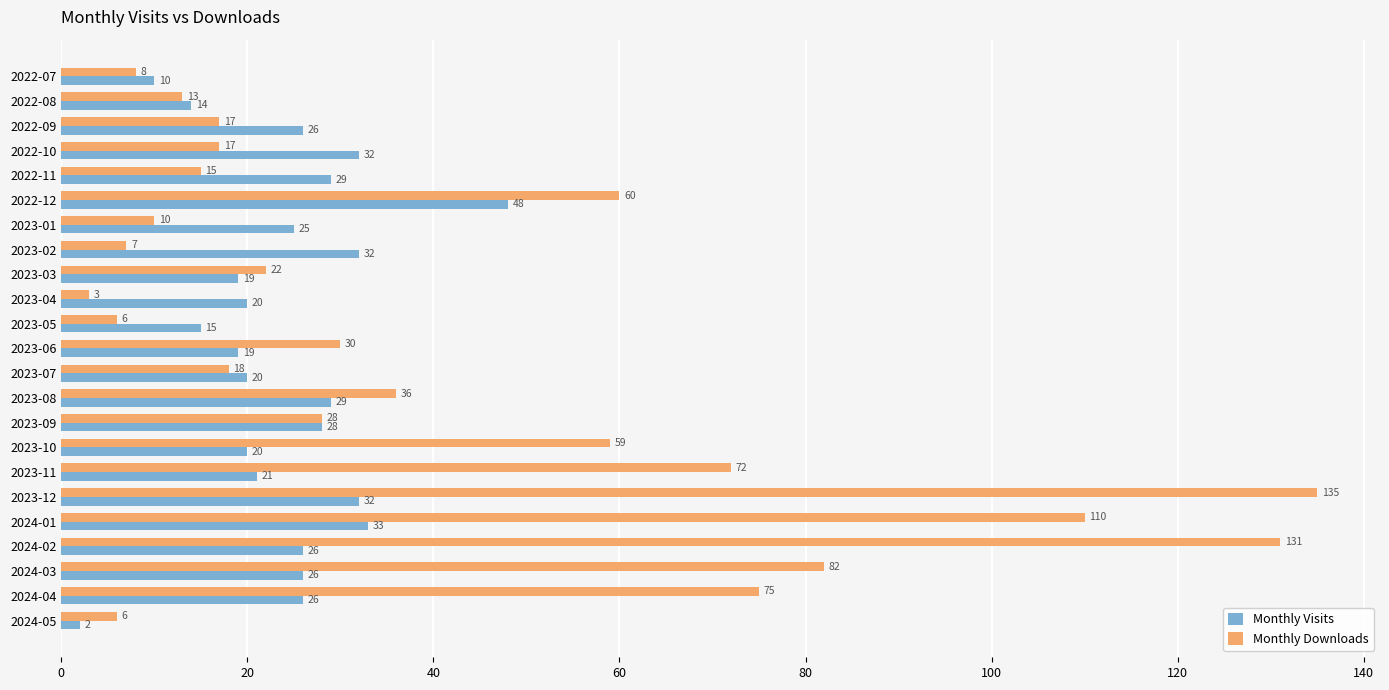

At which category is the sum across all series the highest?

2023-12